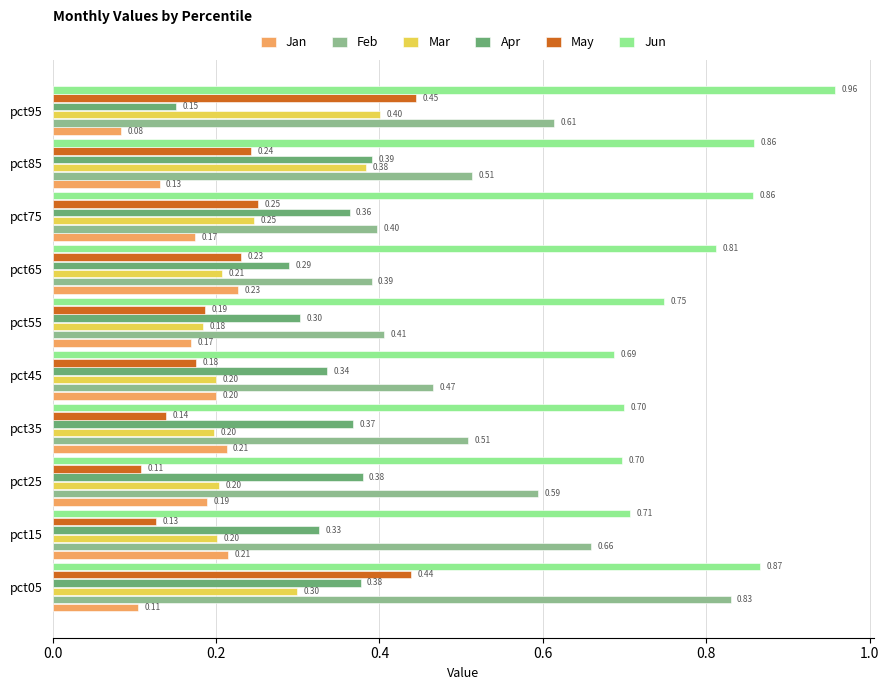

What is the sum of all Jan values?

1.7